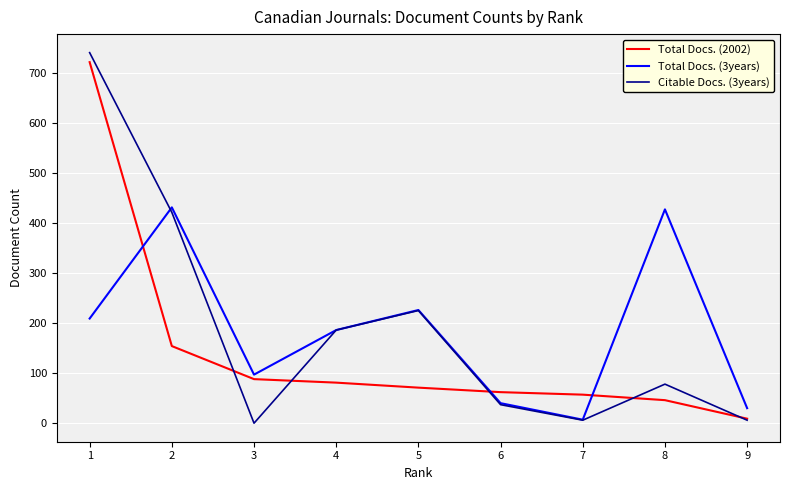

How many values in the Total Docs. (3years) series are below 186?

4